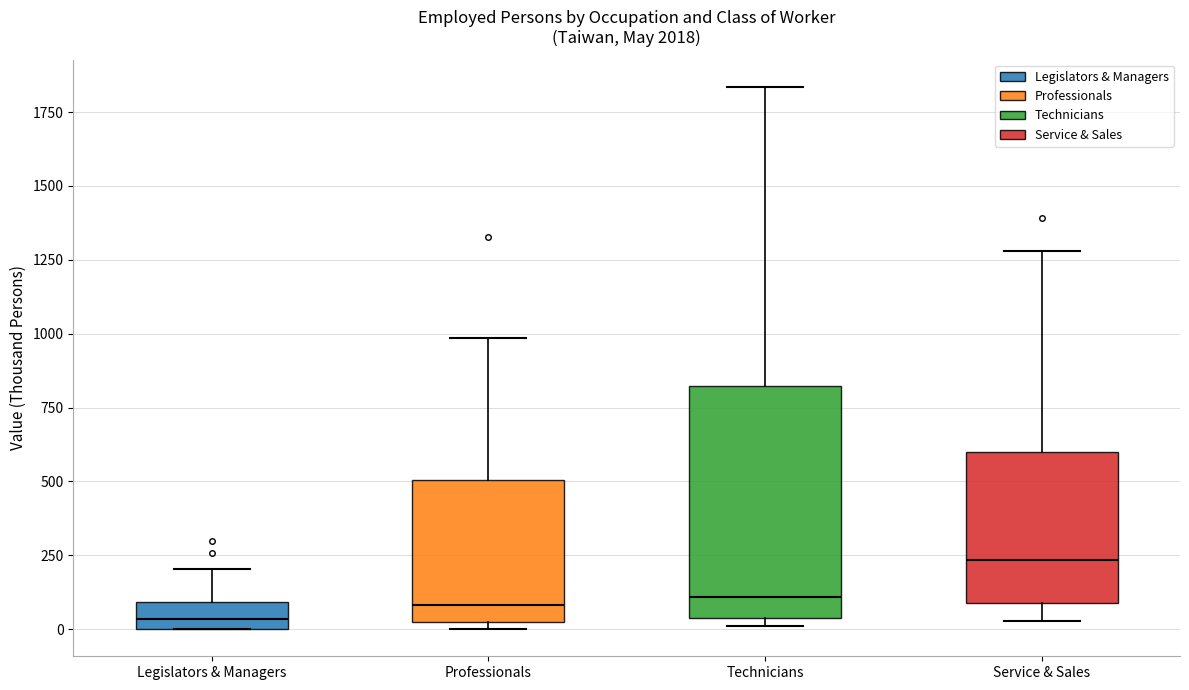

Comparing the boxes themselves (not the whiskers), which one is the tallest?

Technicians